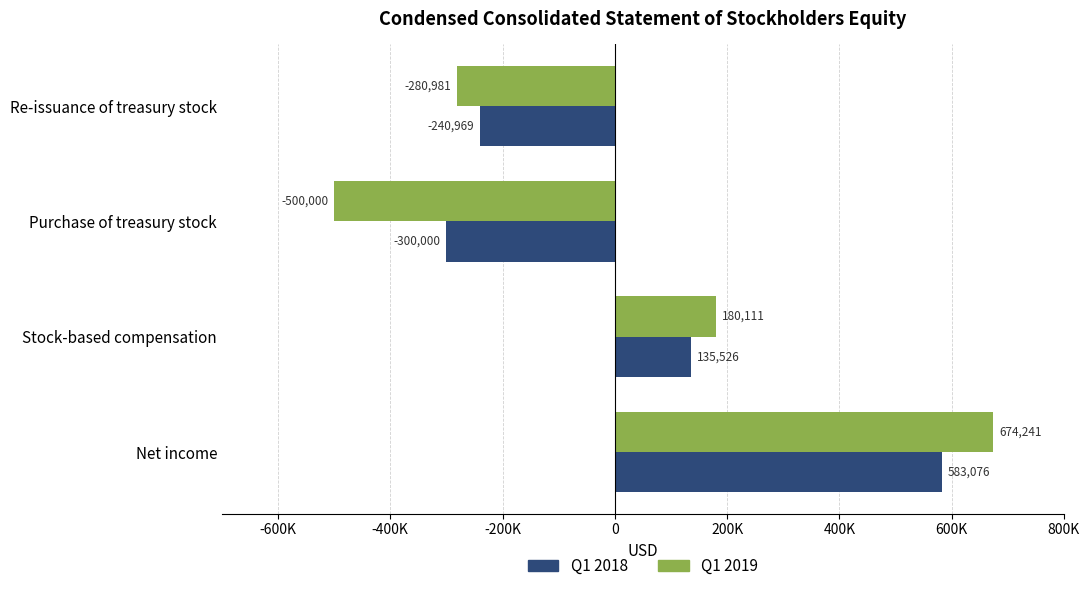

At which category does the chart reach its minimum across all series?

Purchase of treasury stock